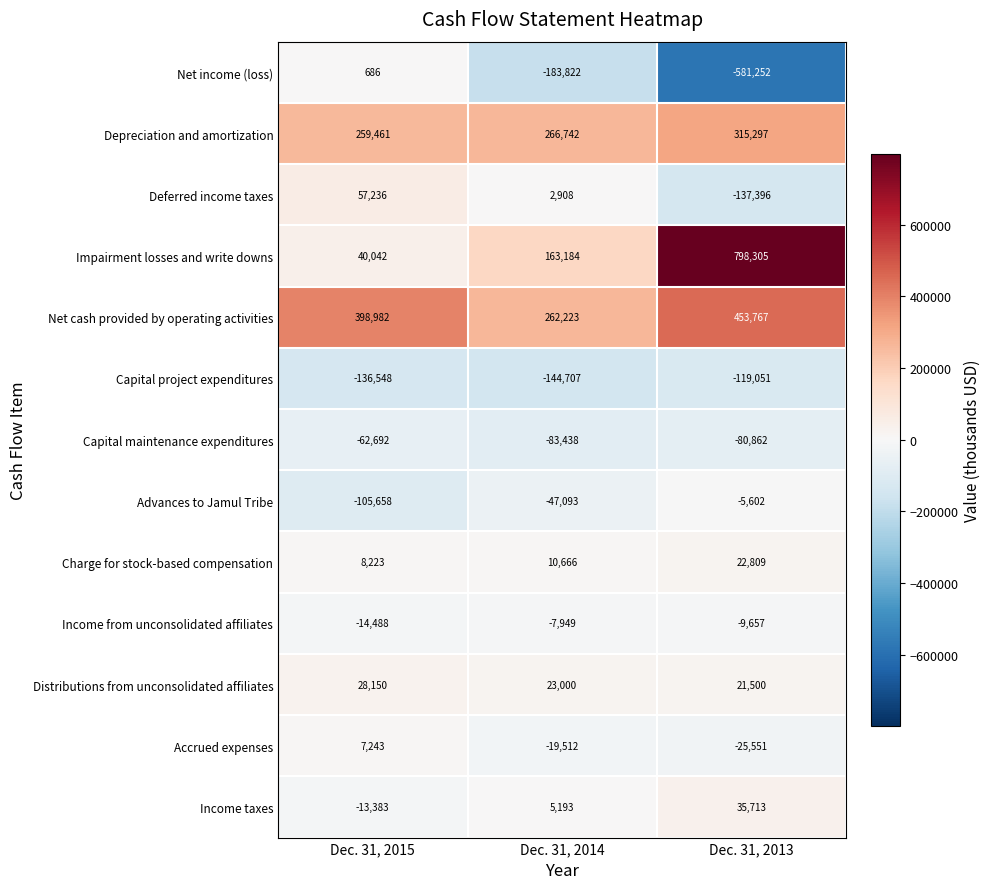

The Net cash provided by operating activities series shows 398982 at Dec. 31, 2015. True or false?

True